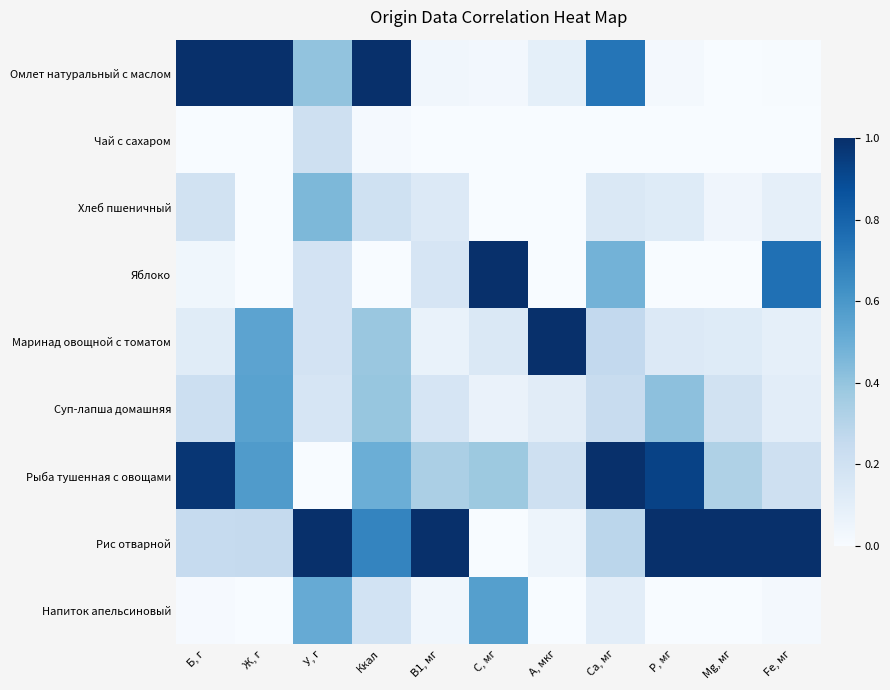

At which category does the chart reach its peak across all series?

Б, г